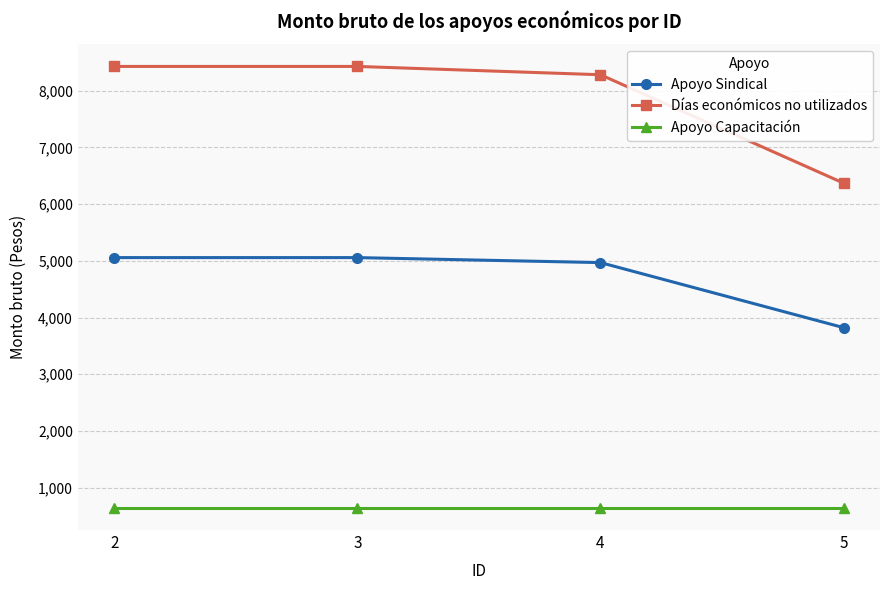

Does the chart have visible grid lines?

Yes